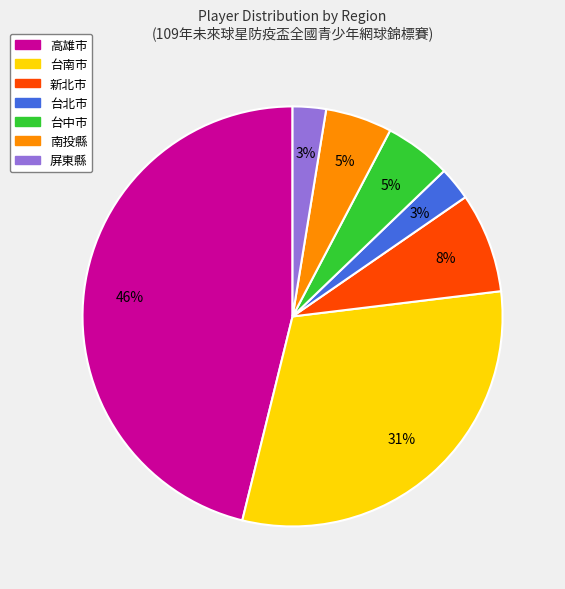

Does any single category account for the majority?

No